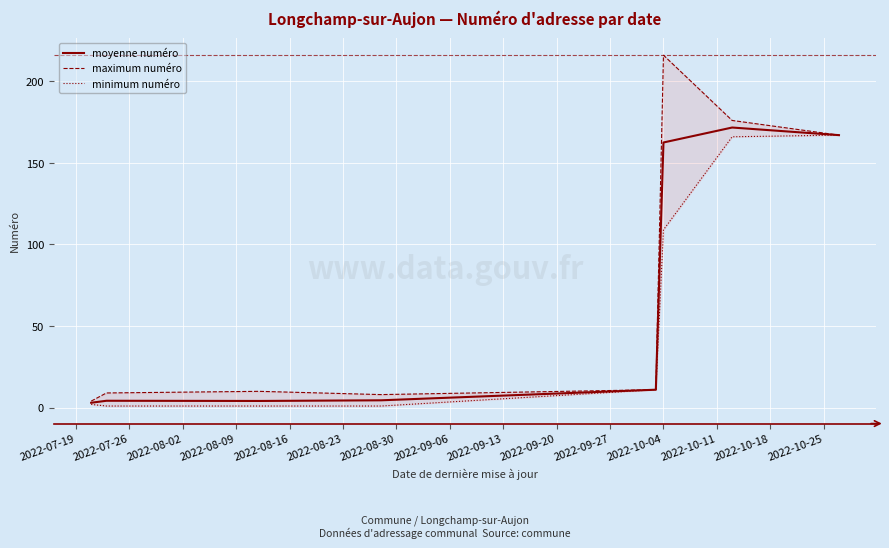

What is the minimum value shown in the chart?

1.0